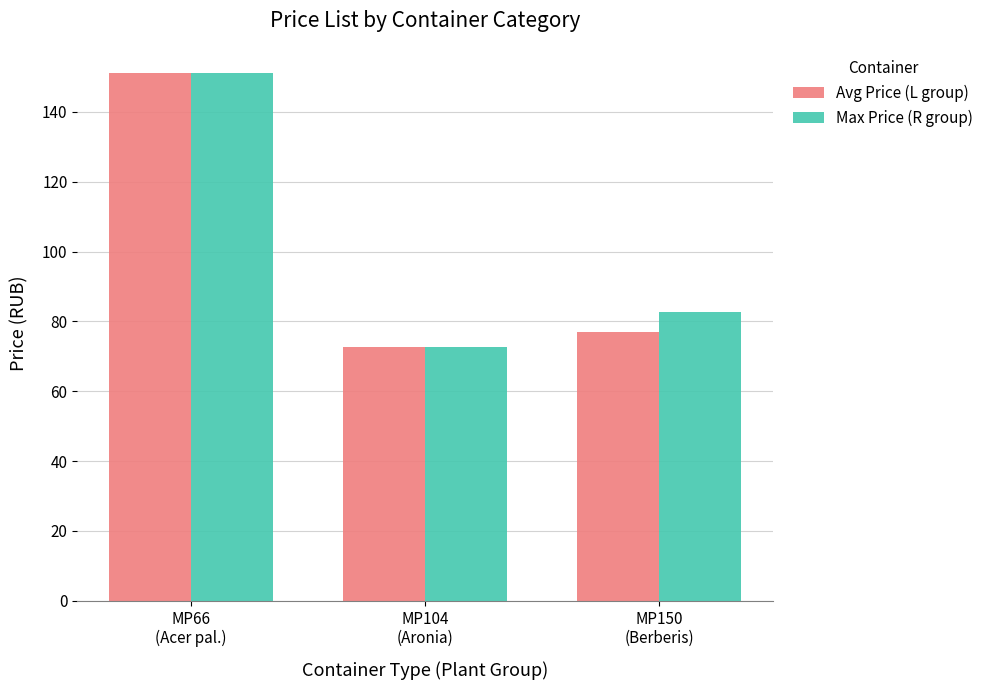

Is the value of Max Price (R group) at MP150
(Berberis) greater than the value of Avg Price (L group) at MP66
(Acer pal.)?

No